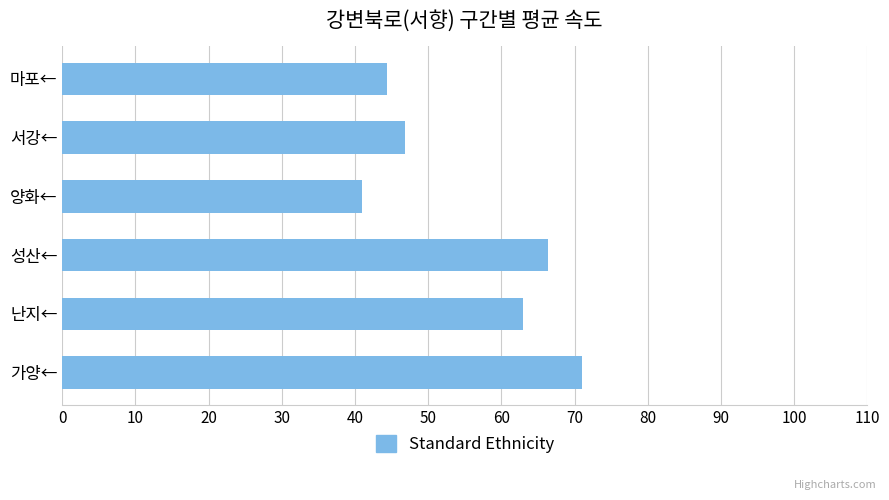

What is the difference between the maximum and minimum values?

30.0